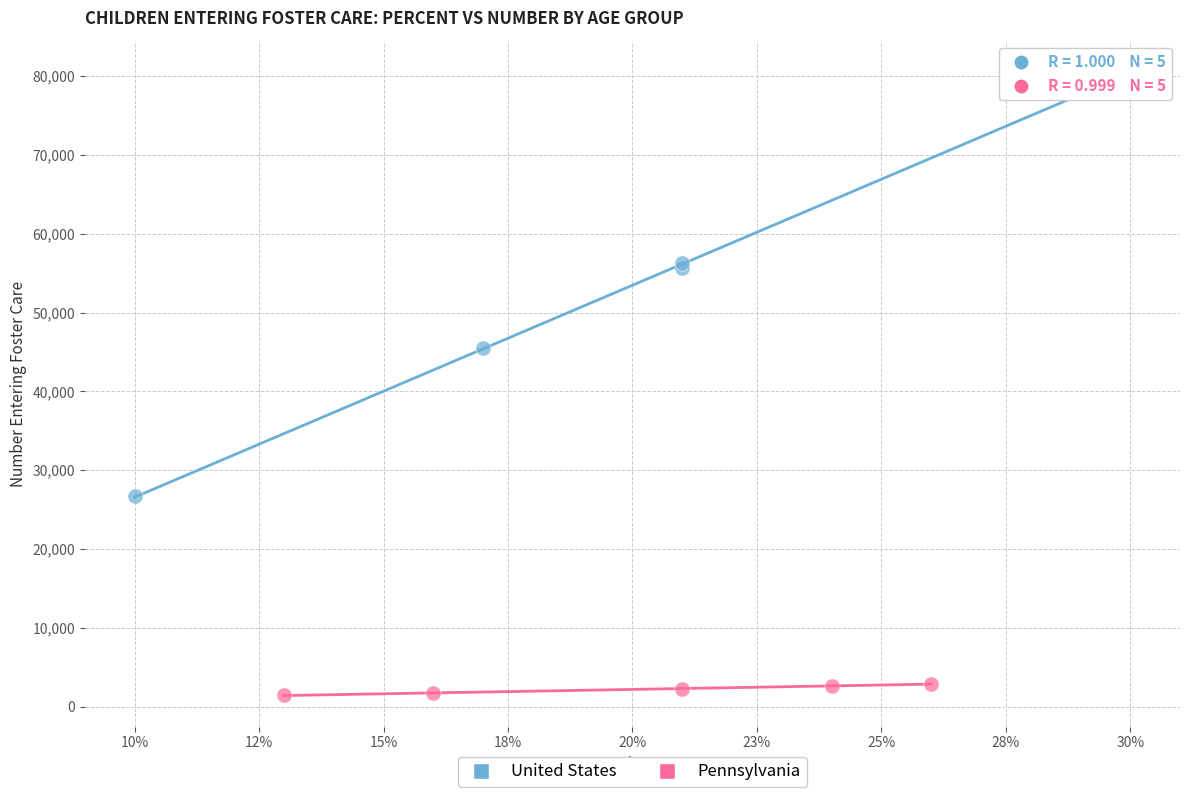

Which series contains the lowest Y value?

Pennsylvania